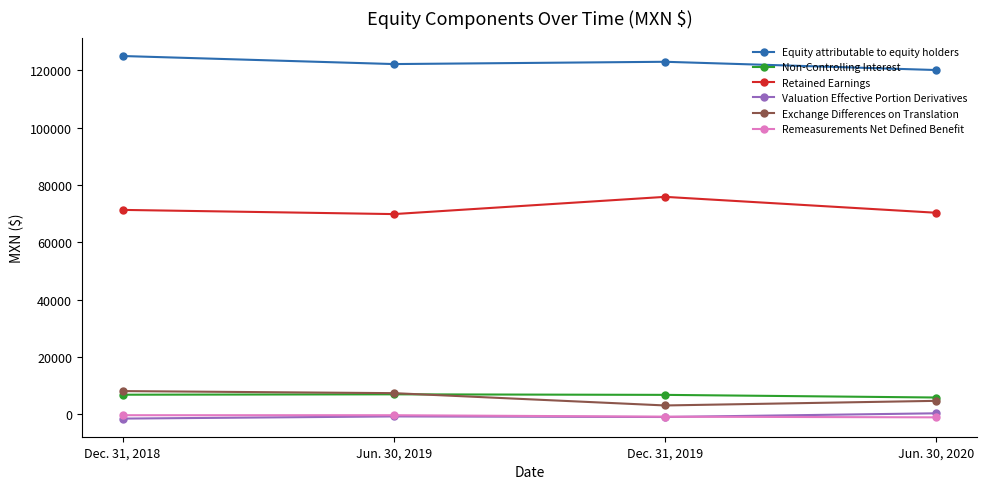

How many series are shown in this chart?

6